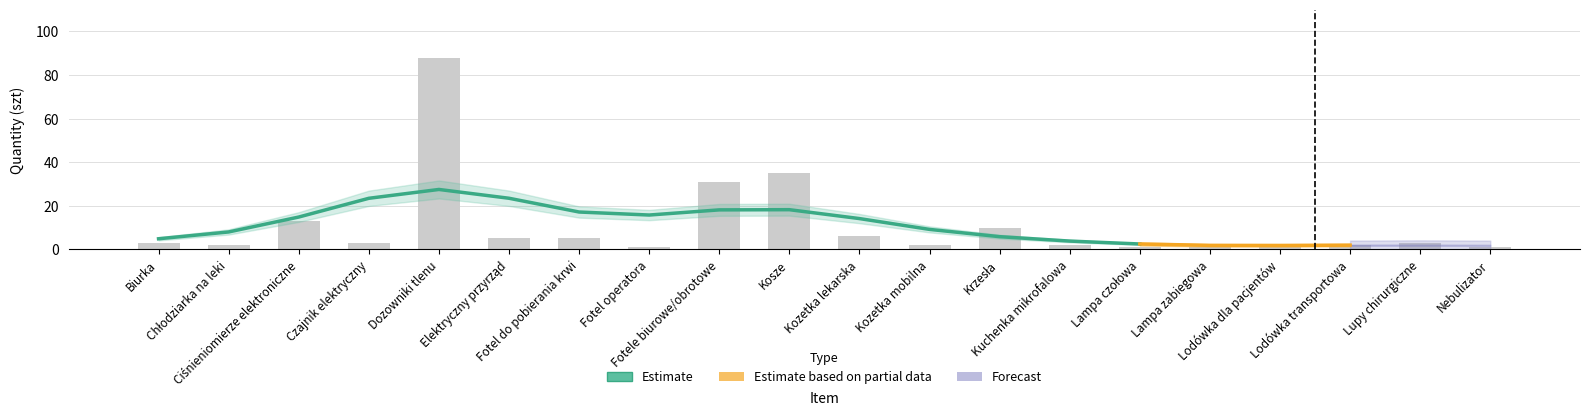

How many bars are there in total?

15